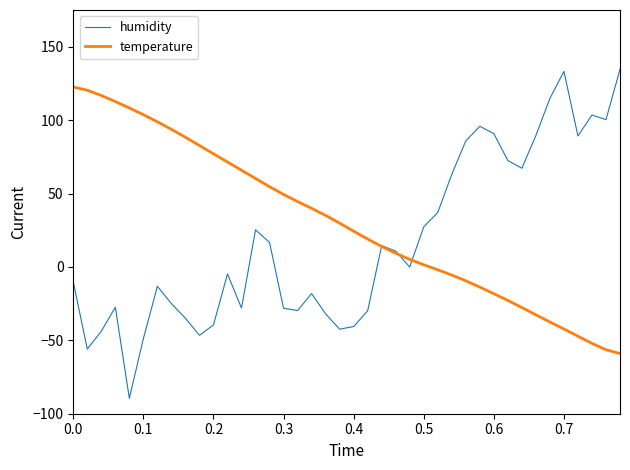

Rank the series by their average value, from highest to lowest.

temperature, humidity